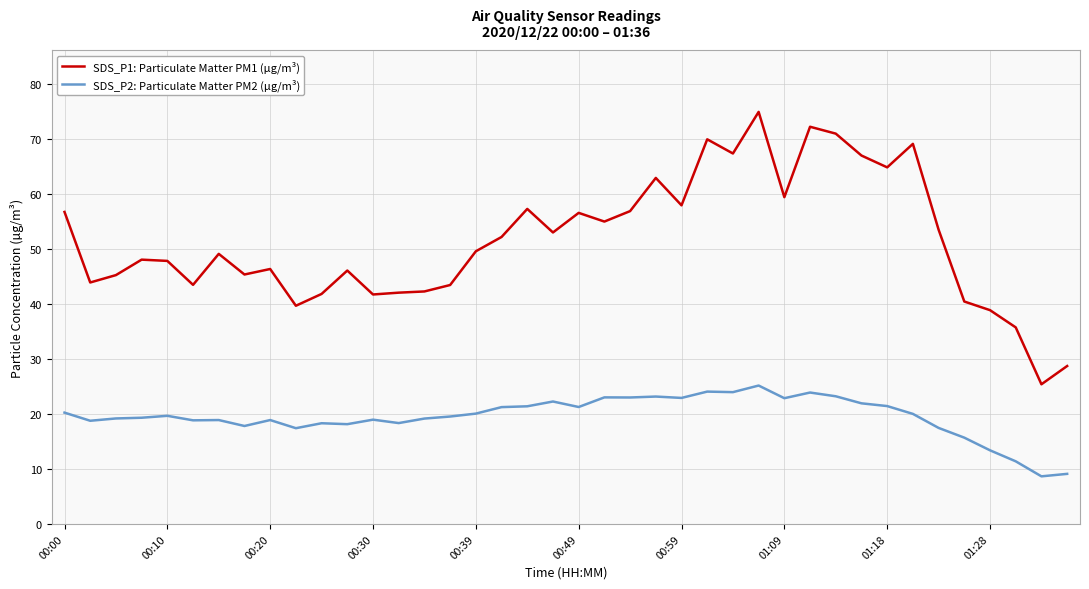

Which series has the largest range (max minus min)?

SDS_P1: Particulate Matter PM1 (µg/m³)